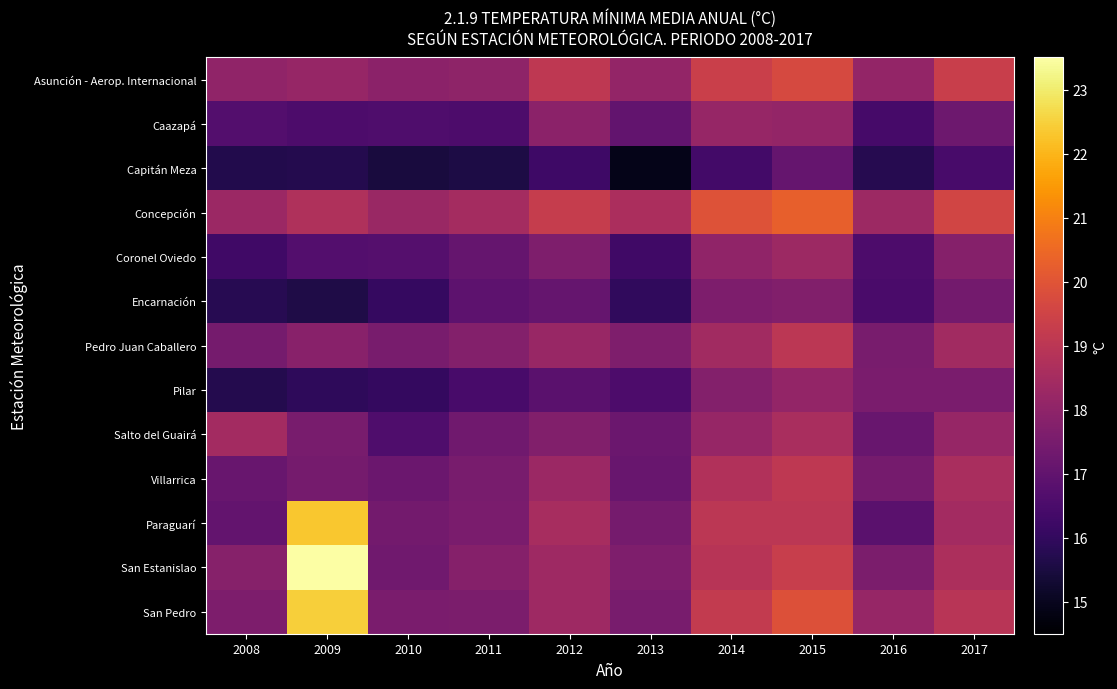

Which category has the highest value across all series?

2009